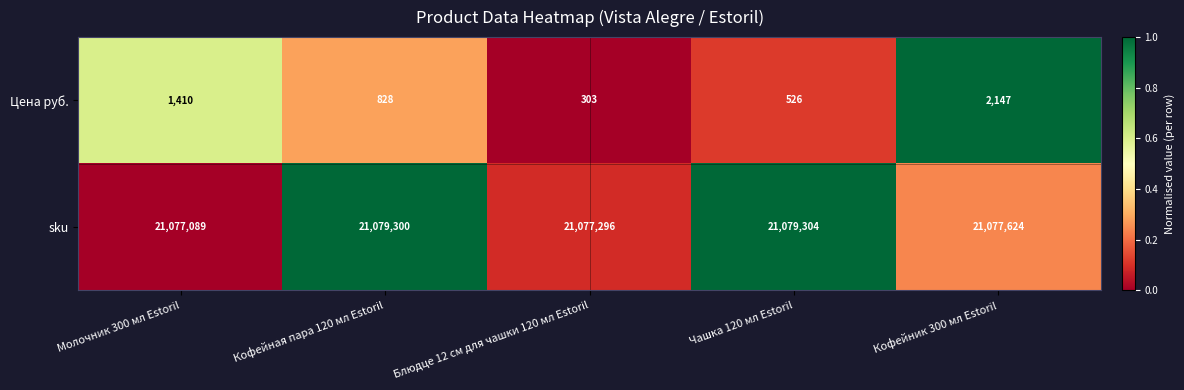

Which category has the lowest value across all series?

Блюдце 12 см для чашки 120 мл Estoril